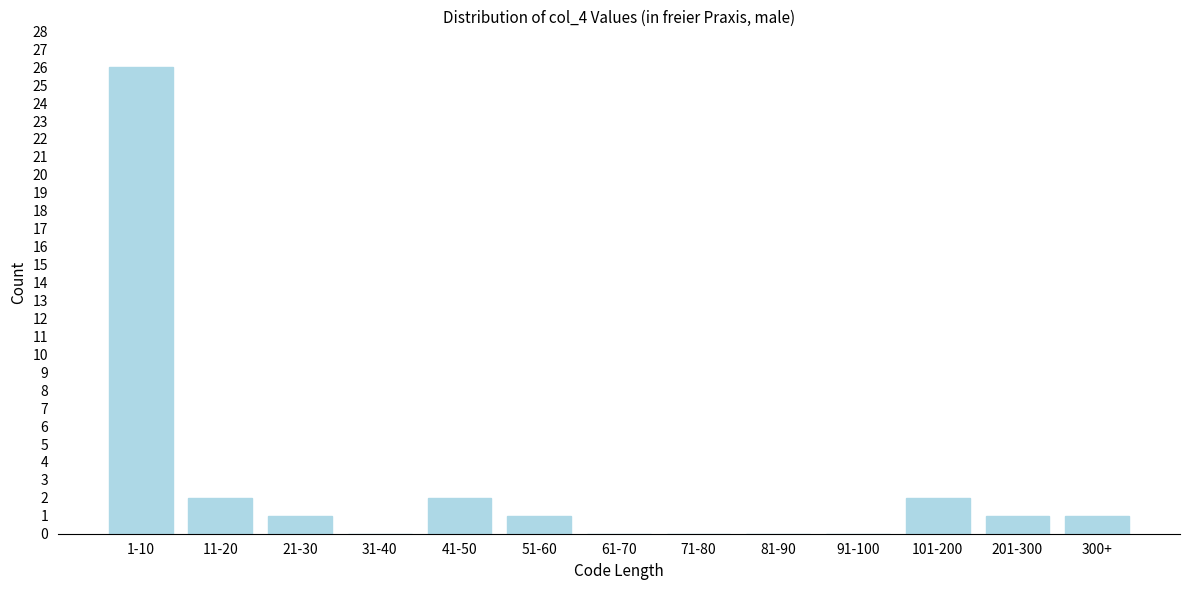

Reading left to right, list all the values displayed in this chart.

1-10=26	11-20=2	21-30=1	31-40=0	41-50=2	51-60=1	61-70=0	71-80=0	81-90=0	91-100=0	101-200=2	201-300=1	300+=1